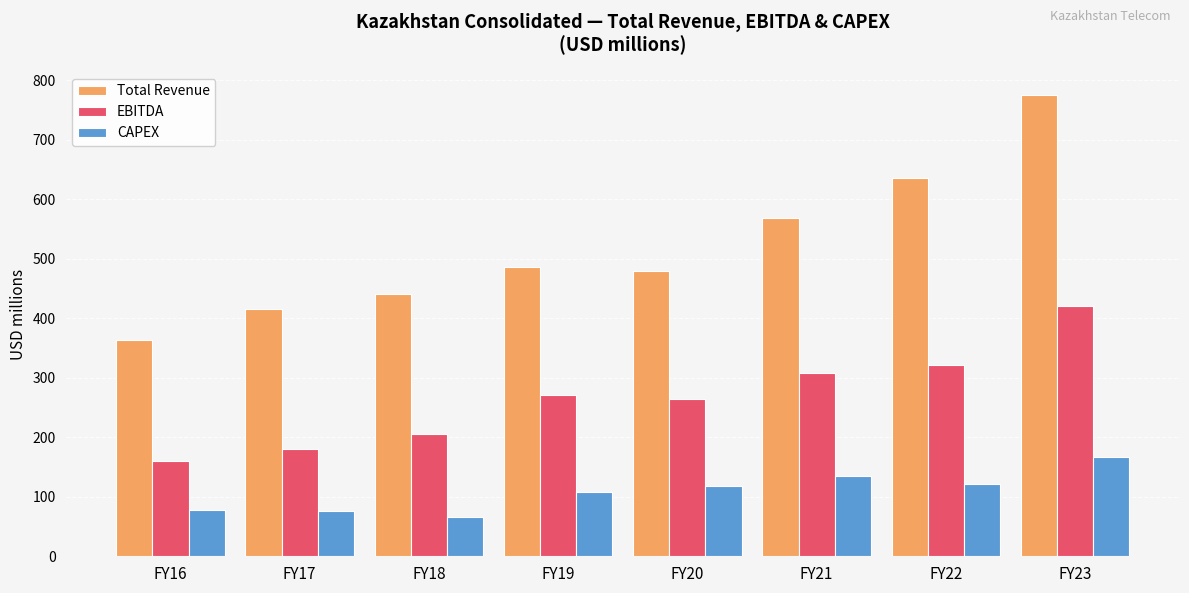

What is the difference between the highest and lowest values at FY20?

360.1